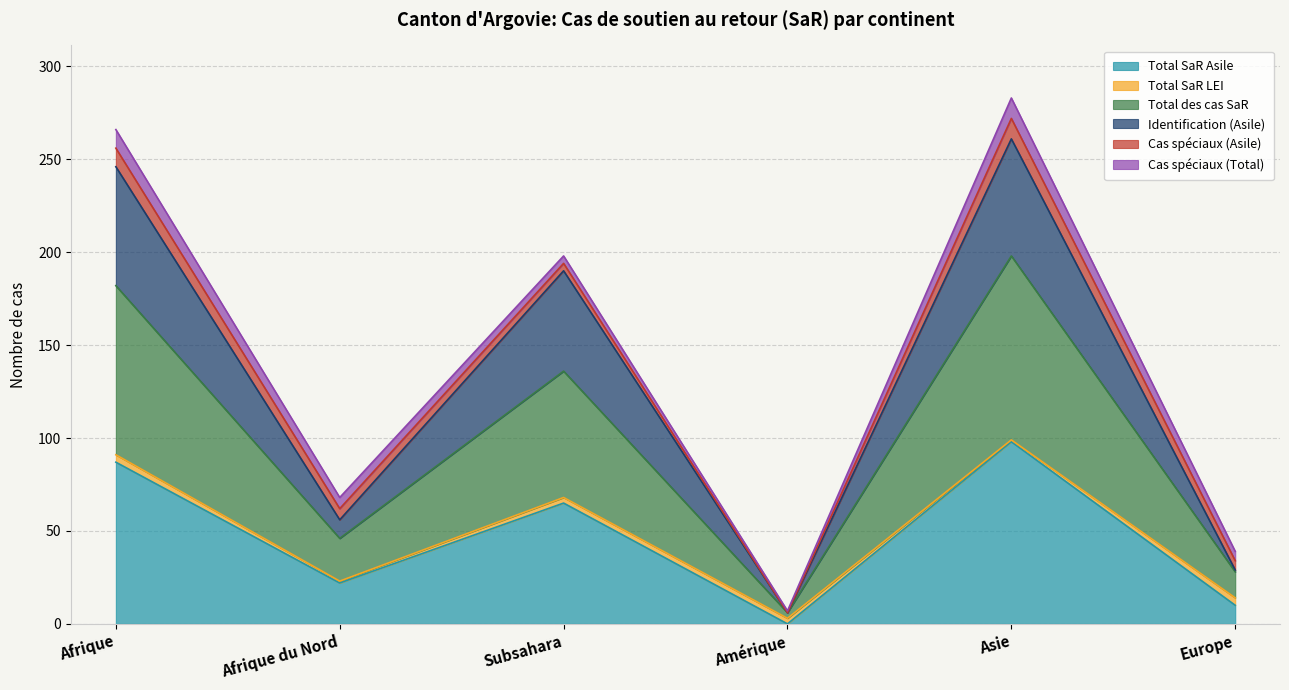

At which label does Total des cas SaR reach its peak?

Asie